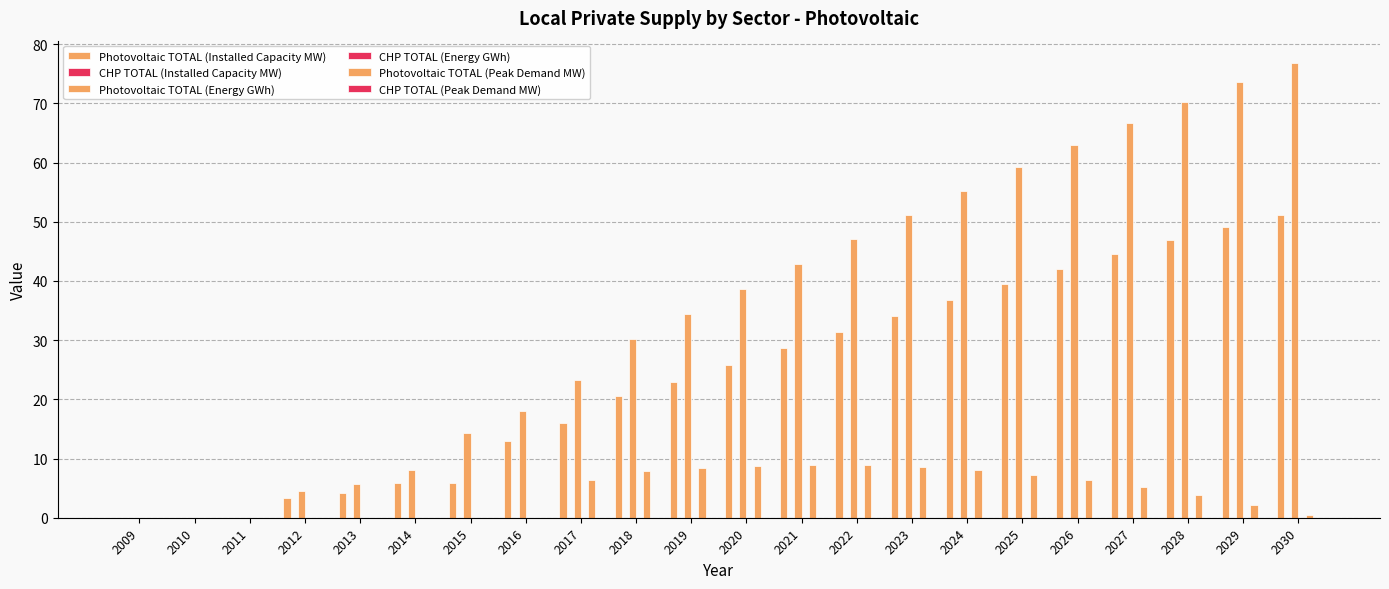

Reading left to right, what are all the values shown in this chart?

Photovoltaic TOTAL (Installed Capacity MW): 0.0	0.0	0.0	3.4	4.1	5.8	5.8	13.0	16.1	20.5	23.0	25.8	28.6	31.4	34.2	36.9	39.5	42.1	44.5	46.9	49.1	51.2
CHP TOTAL (Installed Capacity MW): 0.0	0.0	0.0	0.0	0.0	0.0	0.0	0.0	0.0	0.0	0.0	0.0	0.0	0.0	0.0	0.0	0.0	0.0	0.0	0.0	0.0	0.0
Photovoltaic TOTAL (Energy GWh): 0.0	0.0	0.0	4.6	5.6	8.1	14.2	18.1	23.3	30.1	34.4	38.6	42.9	47.1	51.2	55.2	59.2	63.0	66.7	70.2	73.6	76.8
CHP TOTAL (Energy GWh): 0.0	0.0	0.0	0.0	0.0	0.0	0.0	0.0	0.0	0.0	0.0	0.0	0.0	0.0	0.0	0.0	0.0	0.0	0.0	0.0	0.0	0.0
Photovoltaic TOTAL (Peak Demand MW): 0.0	0.0	0.0	0.0	0.0	0.0	0.0	0.0	6.4	7.9	8.4	8.8	8.9	8.9	8.6	8.1	7.3	6.3	5.1	3.8	2.2	0.5
CHP TOTAL (Peak Demand MW): 0.0	0.0	0.0	0.0	0.0	0.0	0.0	0.0	0.0	0.0	0.0	0.0	0.0	0.0	0.0	0.0	0.0	0.0	0.0	0.0	0.0	0.0